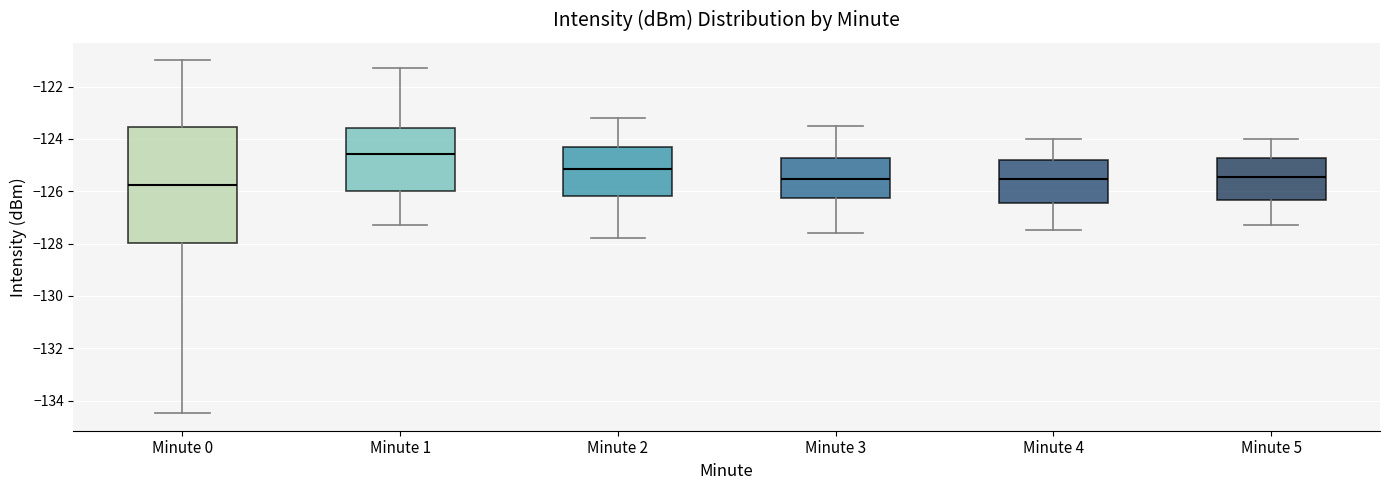

Reading left to right, read every box against the y-axis: the position of its median line, the range the box covers, and the ends of its whiskers. The values are not printed on the chart, so give them approximately, as read against the axis.

Minute 0: median -125.8, box -128.0 to -123.6, whiskers -134.4 to -121.0
Minute 1: median -124.6, box -126.0 to -123.6, whiskers -127.2 to -121.2
Minute 2: median -125.2, box -126.2 to -124.4, whiskers -127.8 to -123.2
Minute 3: median -125.6, box -126.2 to -124.8, whiskers -127.6 to -123.4
Minute 4: median -125.6, box -126.4 to -124.8, whiskers -127.4 to -124.0
Minute 5: median -125.4, box -126.4 to -124.8, whiskers -127.2 to -124.0